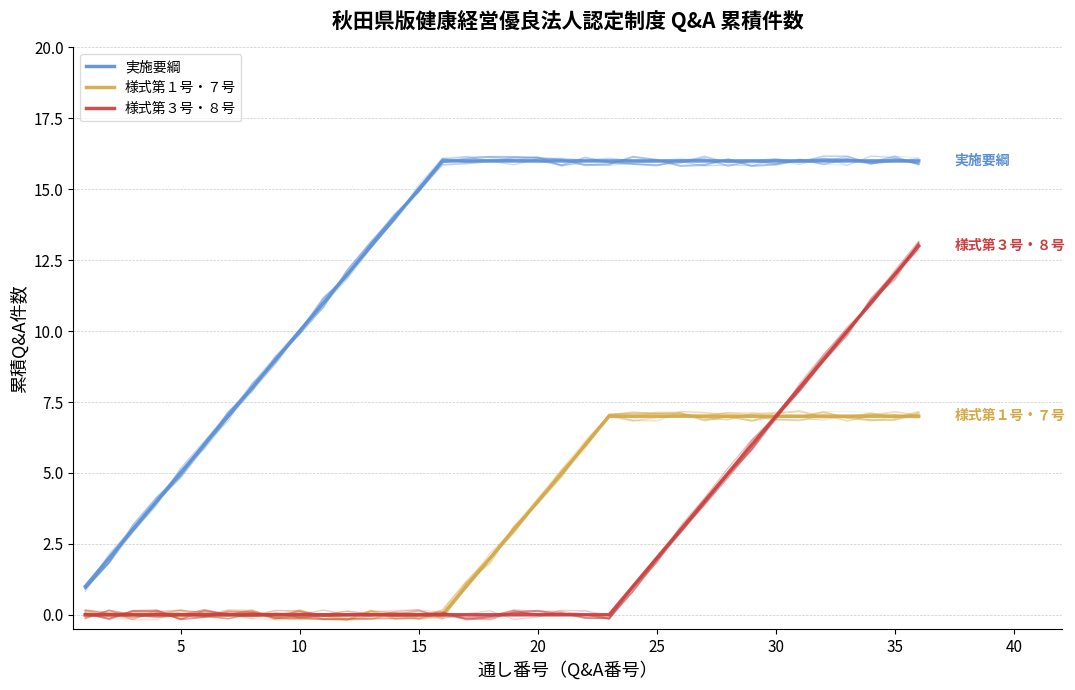

What is the sum of all 様式第３号・８号 values?

91